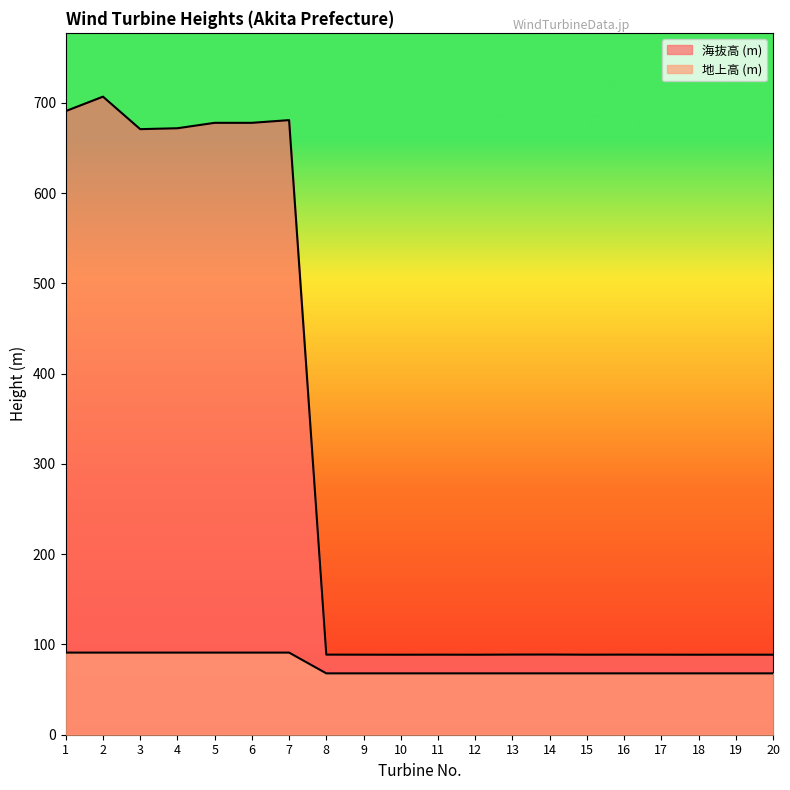

Count the number of data series in this chart.

2